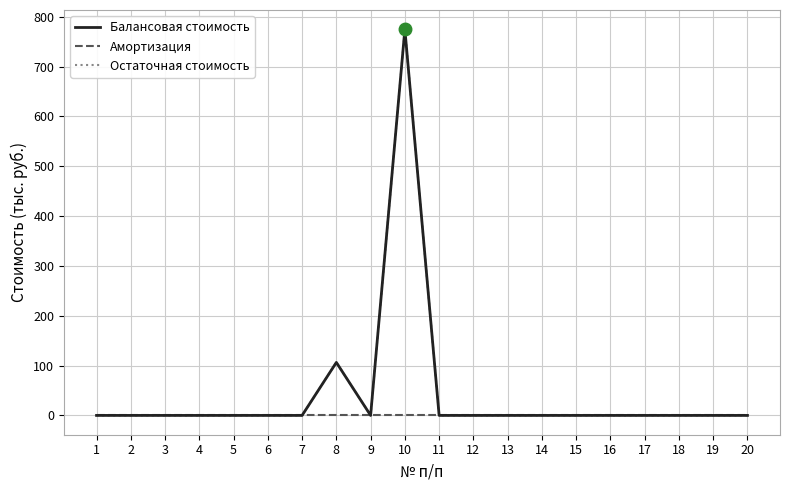

True or false: Остаточная стоимость and Балансовая стоимость intersect in this chart.

False